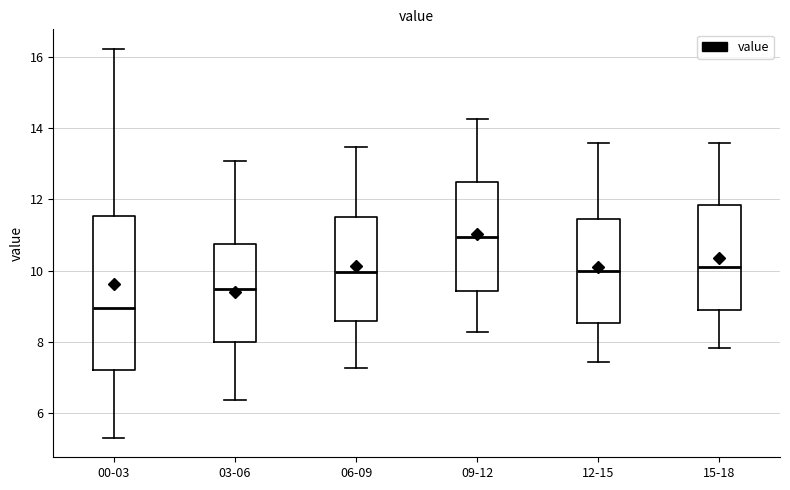

Reading left to right, read every box against the y-axis: the position of its median line, the range the box covers, and the ends of its whiskers. The values are not printed on the chart, so give them approximately, as read against the axis.

00-03: median 9.0, box 7.2 to 11.6, whiskers 5.4 to 16.2
03-06: median 9.4, box 8.0 to 10.8, whiskers 6.4 to 13.0
06-09: median 10.0, box 8.6 to 11.4, whiskers 7.2 to 13.4
09-12: median 11.0, box 9.4 to 12.4, whiskers 8.2 to 14.2
12-15: median 10.0, box 8.6 to 11.4, whiskers 7.4 to 13.6
15-18: median 10.2, box 9.0 to 11.8, whiskers 7.8 to 13.6